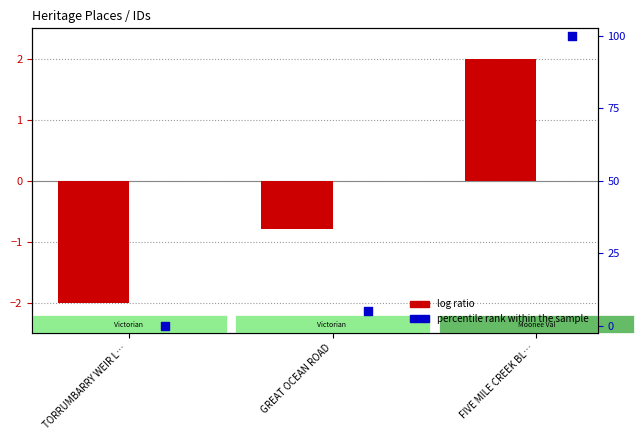

What are all the series names shown in the legend?

log ratio, percentile rank within the sample